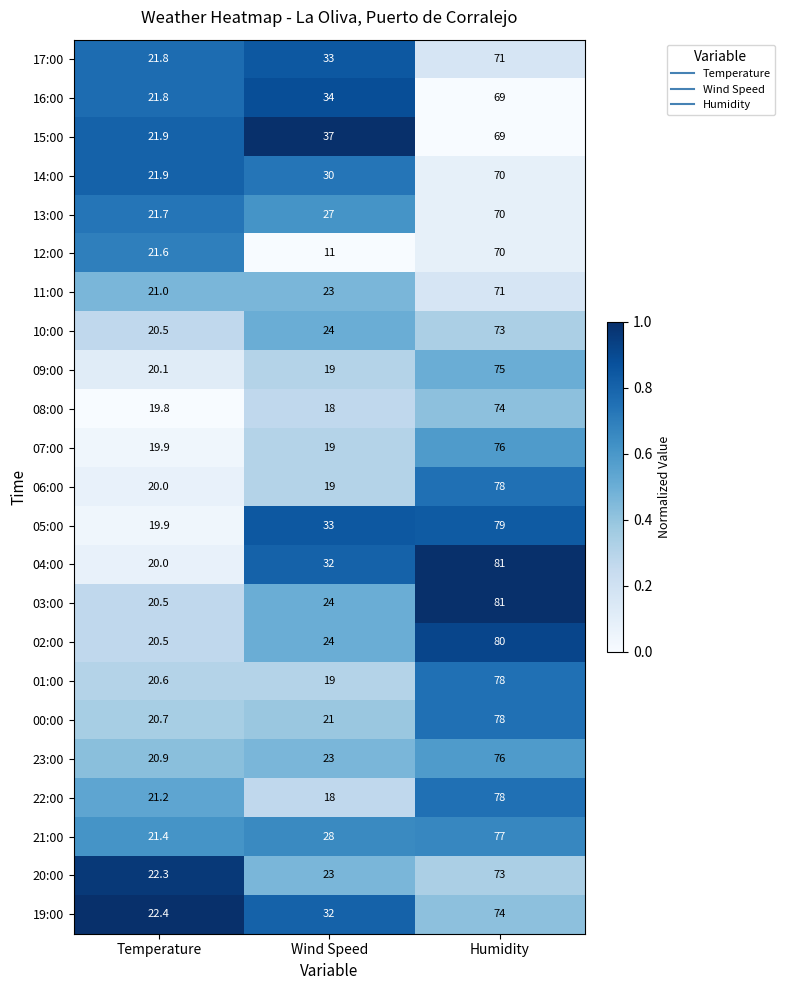

What is the minimum value shown in the chart?

11.0